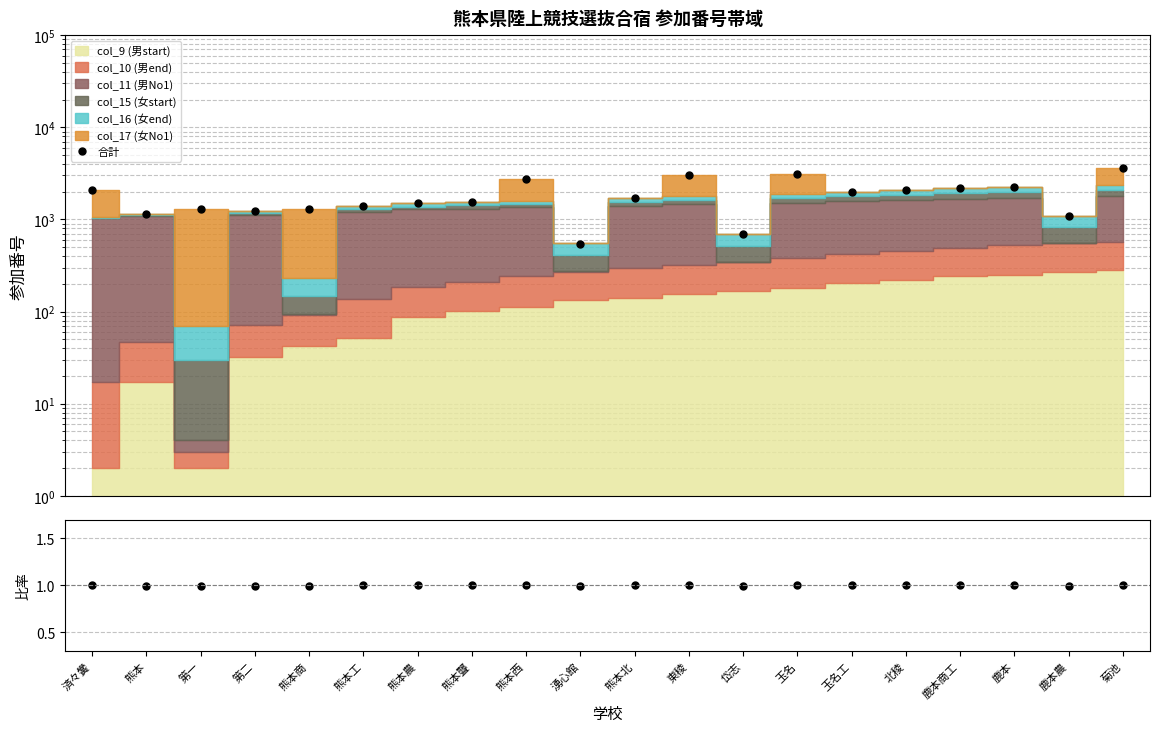

Is the value of 比率 at 熊本工 greater than the value of 合計 at 北稜?

No